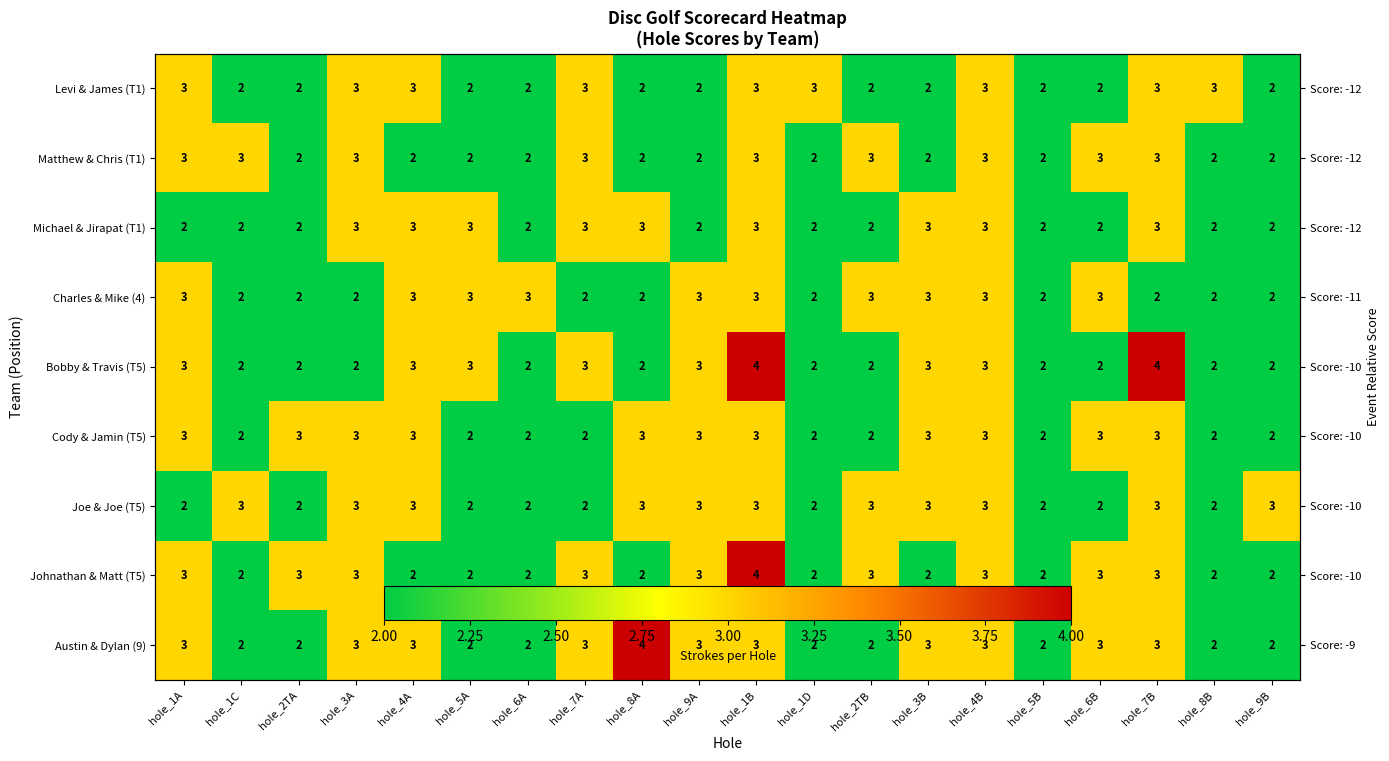

Which series has the largest total across all categories?

Austin & Dylan (9)